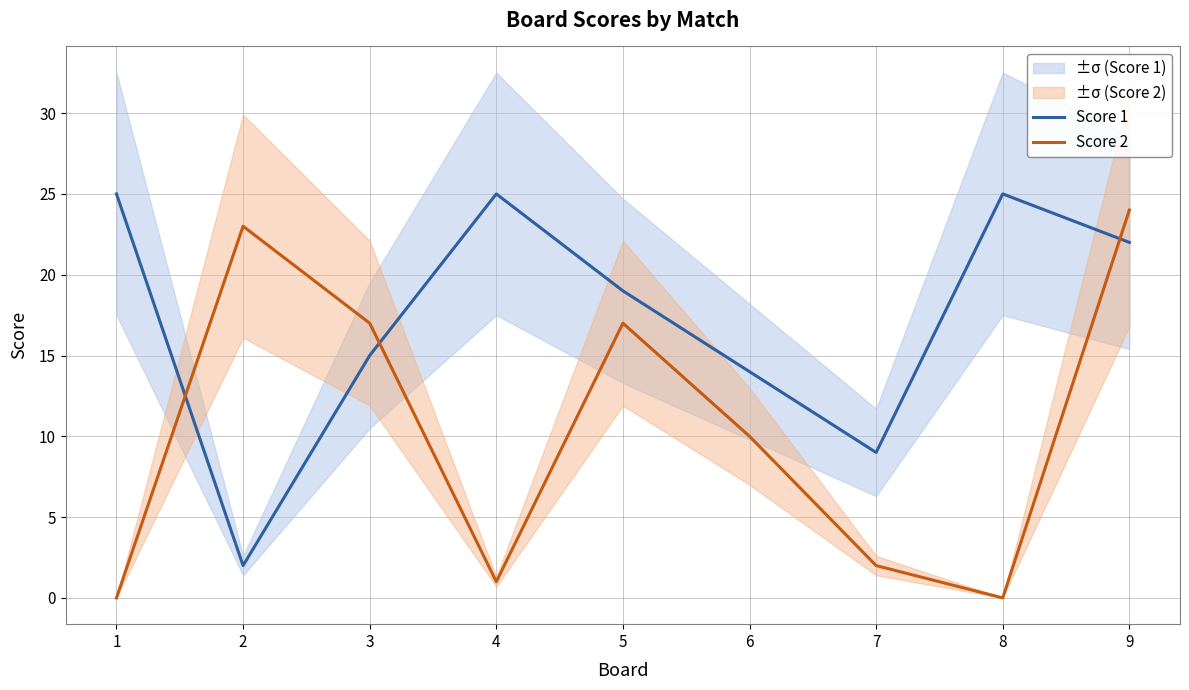

Is the value of Score 1 at 9 greater than the value of Score 2 at 9?

No